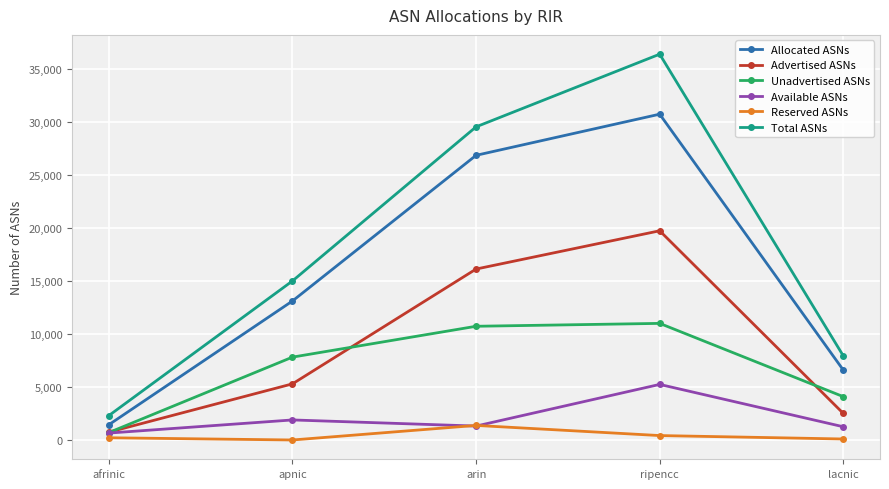

At how many categories does at least one series exceed 14486?

3